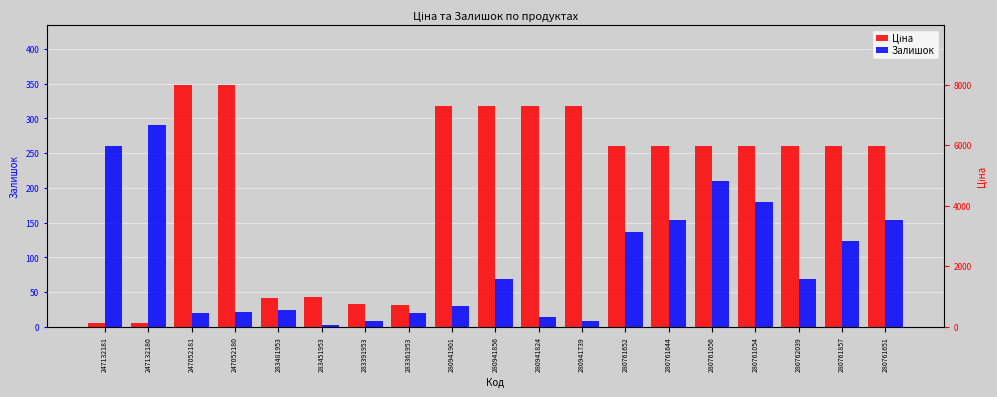

What is the difference between the second highest and second lowest values in the Залишок series?

252.0